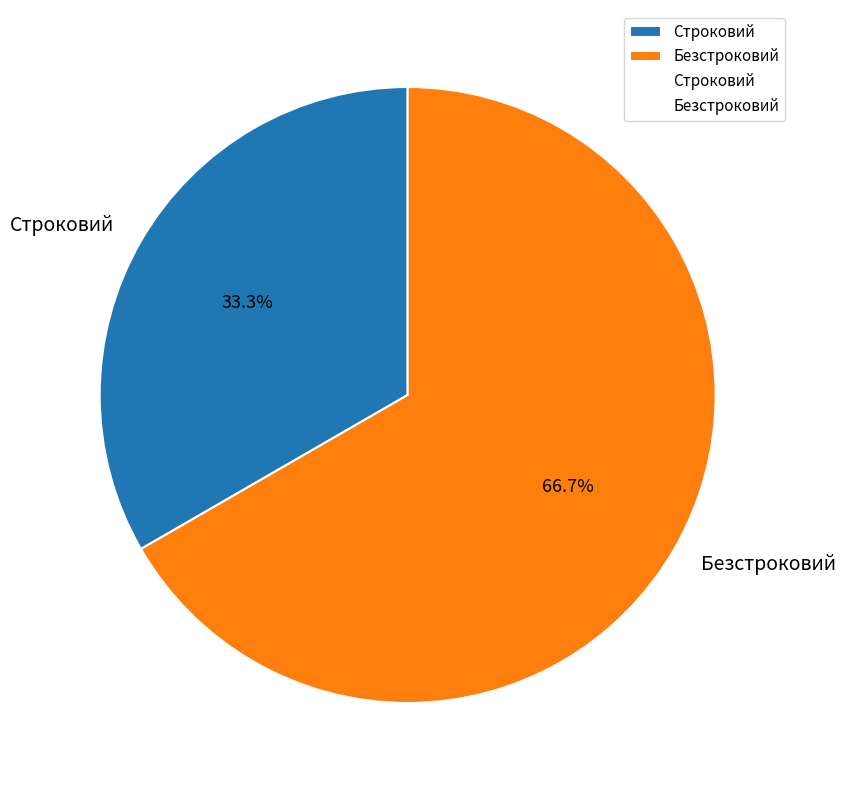

What is the majority slice?

Безстроковий